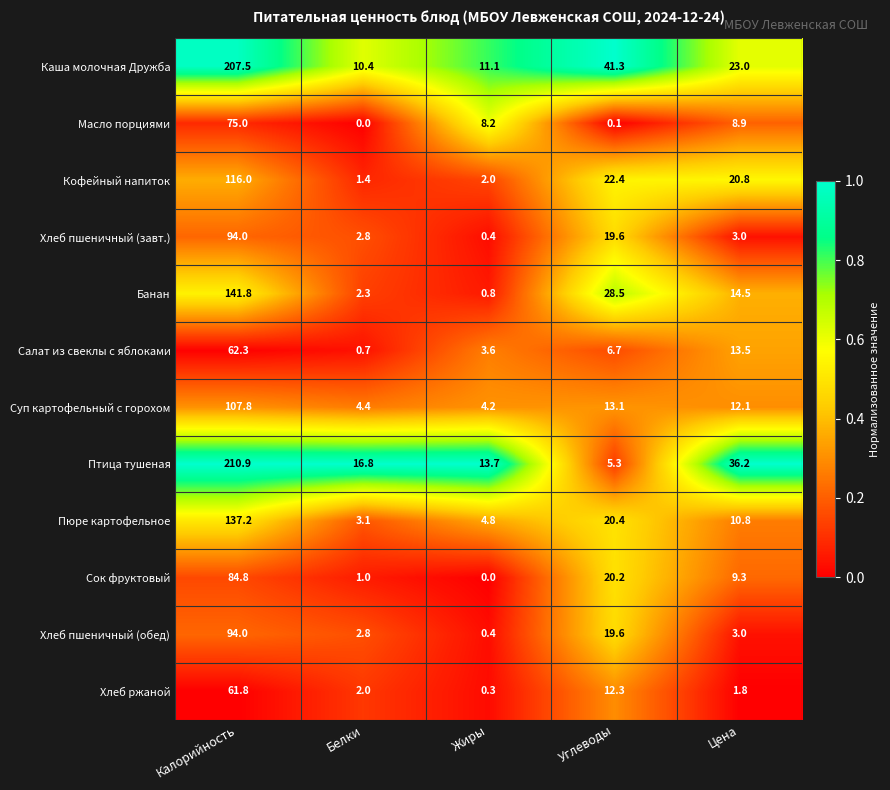

The value of Каша молочная Дружба at Калорийность is 65.1. True or false?

False